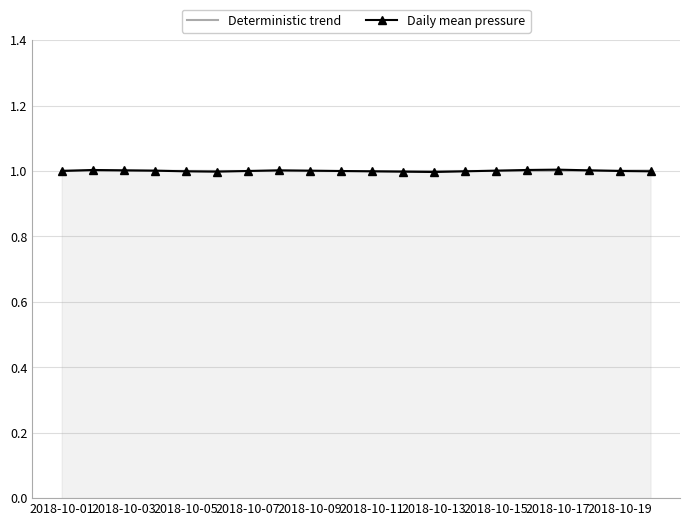

What is the highest value of the Daily mean pressure series?

1.0